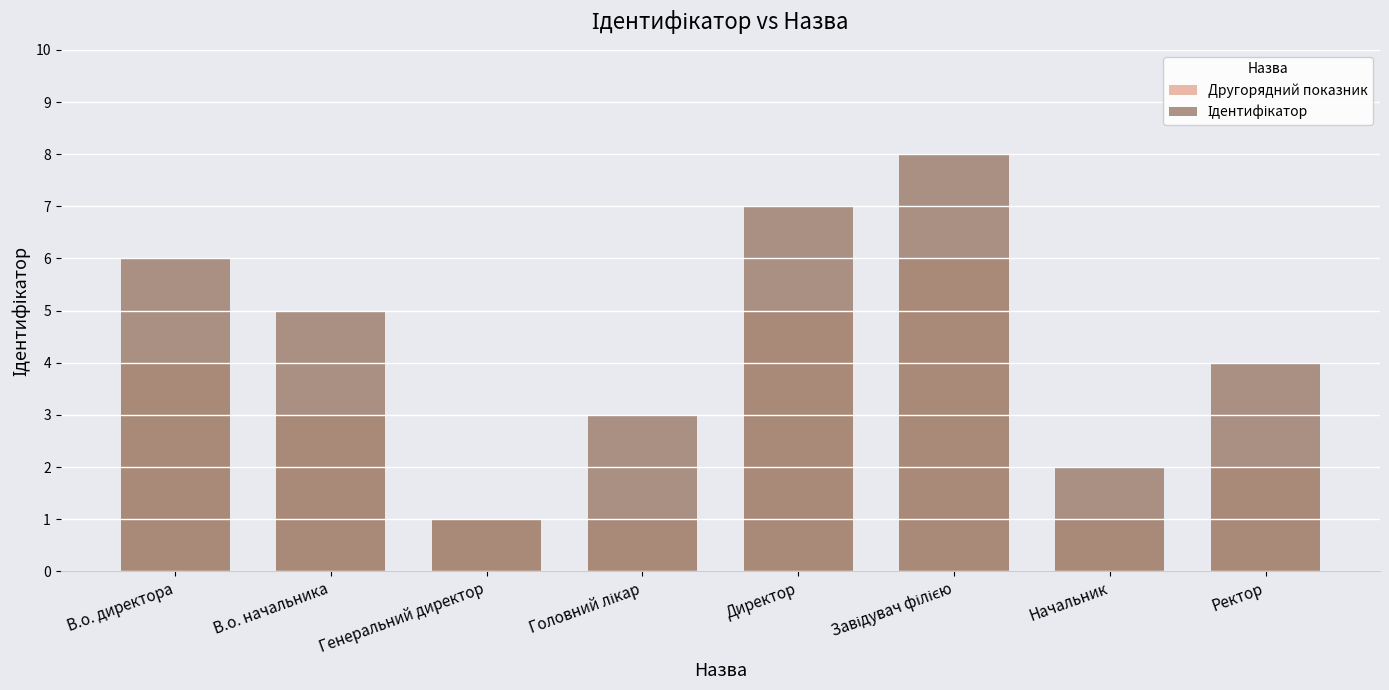

Which series has the largest total across all categories?

Ідентифікатор